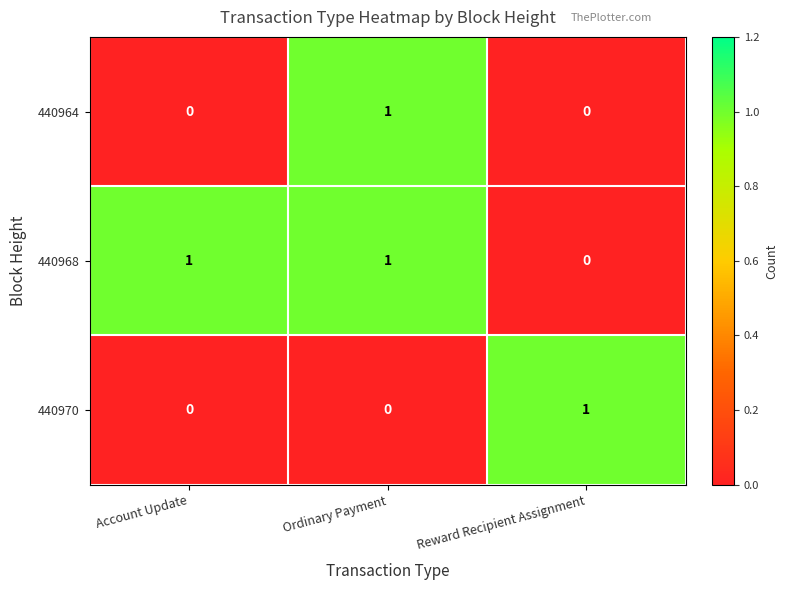

Is it true that 440970 equals 1 at Reward Recipient Assignment?

True